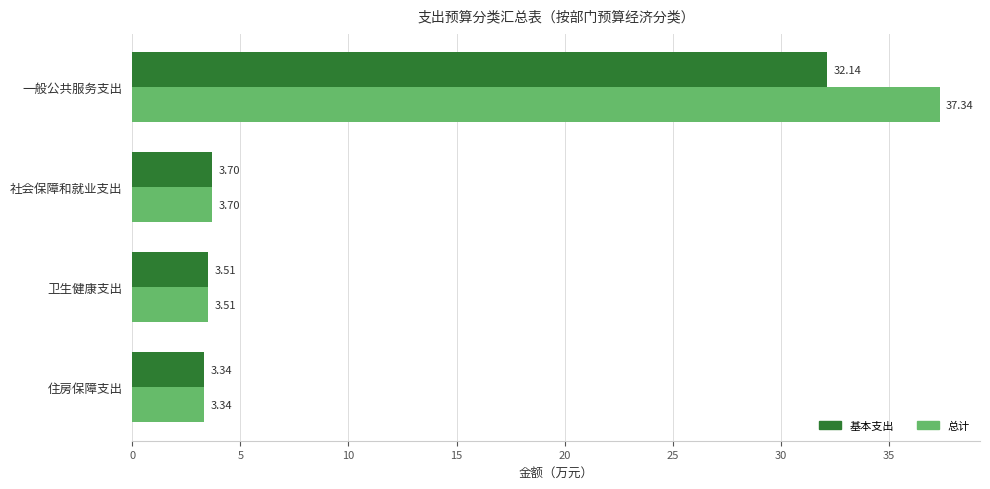

What is the difference between the maximum and second lowest values in the 基本支出 series?

28.6